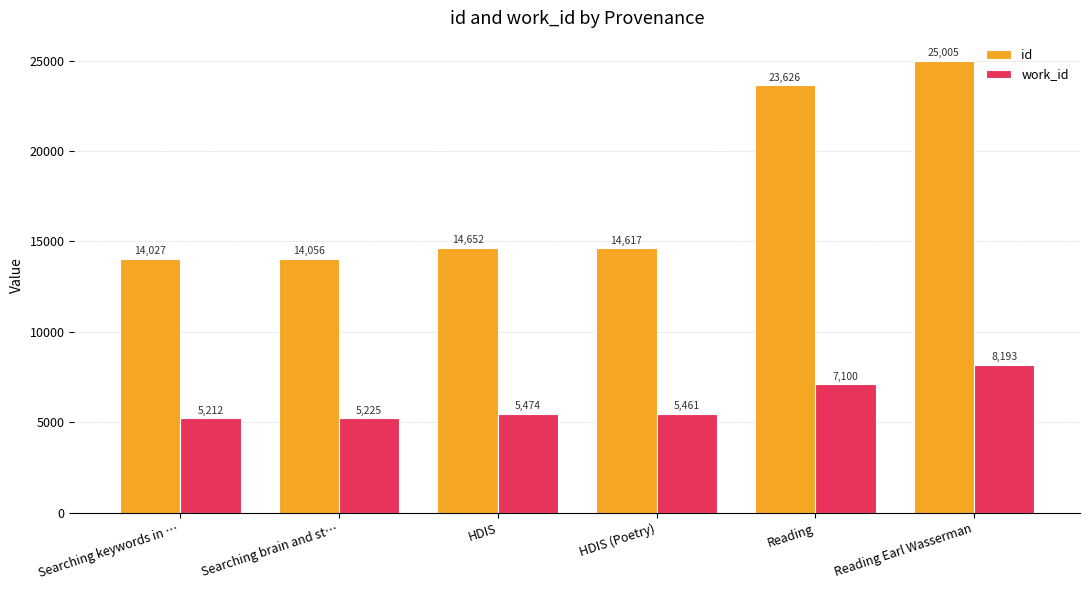

What is the label of the 3rd bar from the left?

HDIS